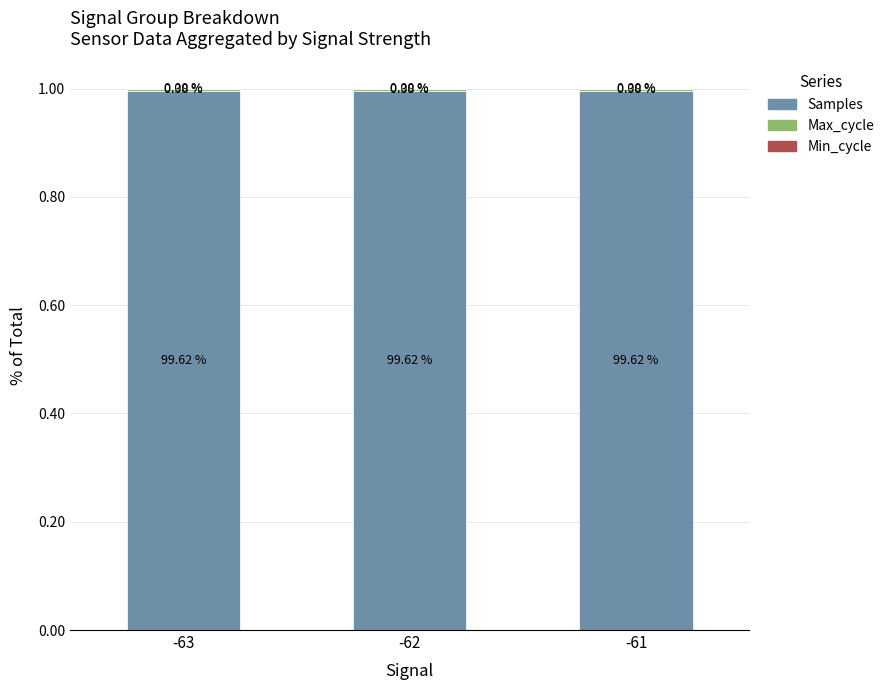

Are the bars horizontal?

No